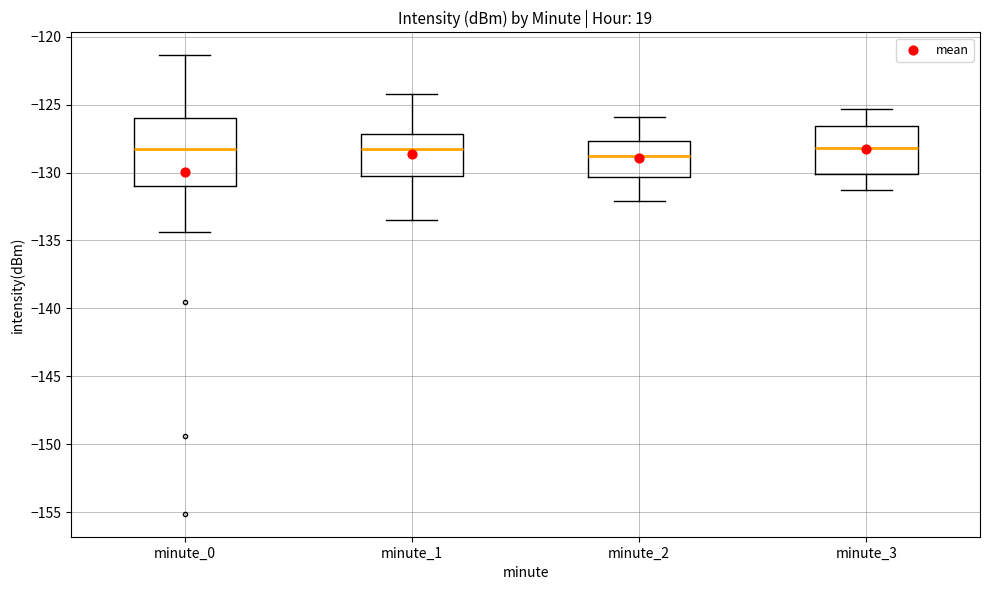

Reading left to right, read every box against the y-axis: the position of its median line, the range the box covers, and the ends of its whiskers. The values are not printed on the chart, so give them approximately, as read against the axis.

minute_0: median -128.5, box -131.0 to -126.0, whiskers -134.5 to -121.5
minute_1: median -128.5, box -130.0 to -127.0, whiskers -133.5 to -124.5
minute_2: median -128.5, box -130.5 to -127.5, whiskers -132.0 to -126.0
minute_3: median -128.0, box -130.0 to -126.5, whiskers -131.5 to -125.5